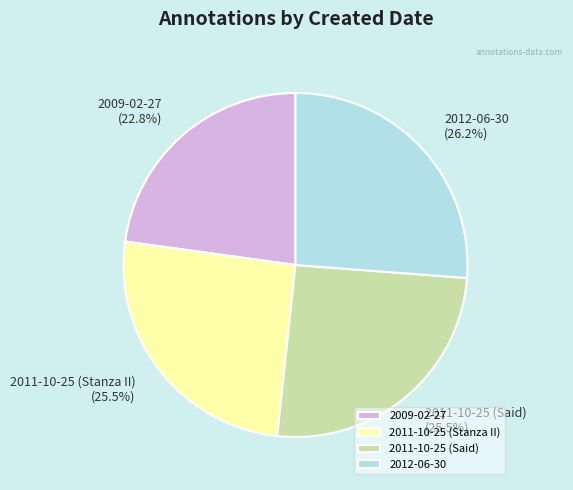

To the nearest percent, what is the difference between the 2011-10-25 (Said) and 2009-02-27 slice percentages?

3%